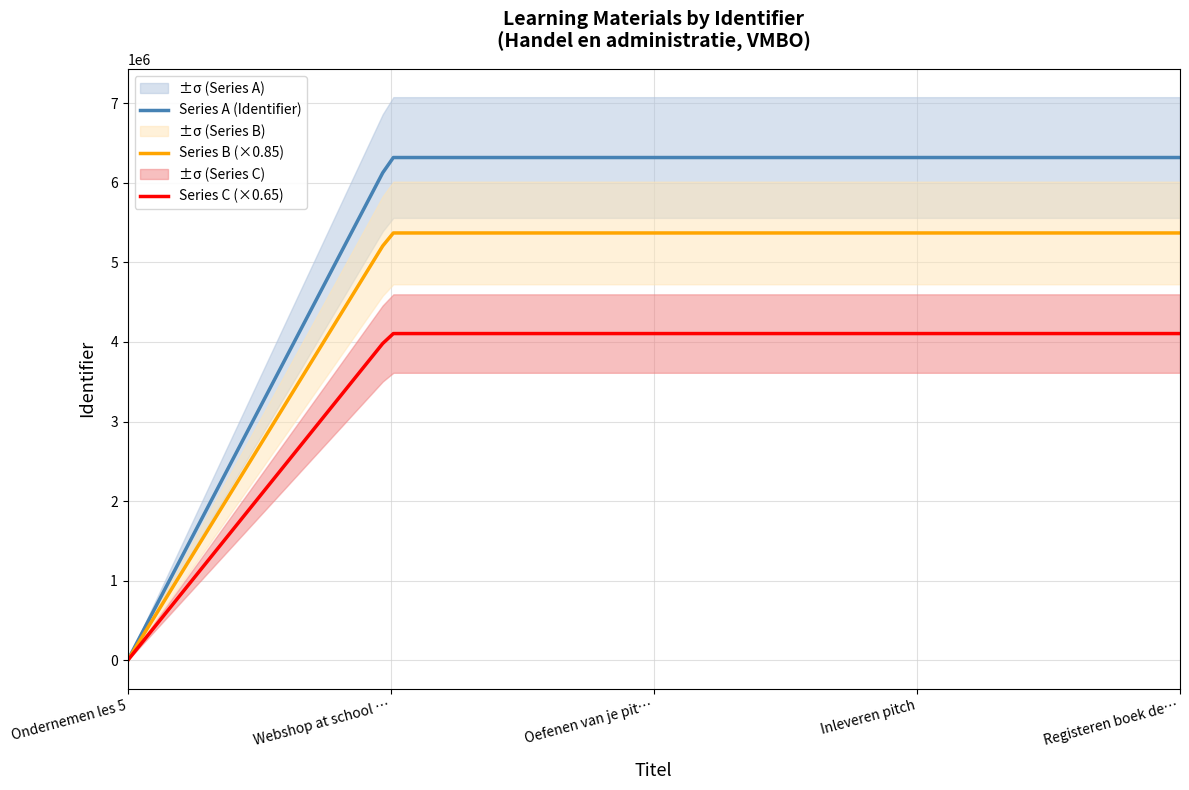

Does the chart have visible grid lines?

Yes